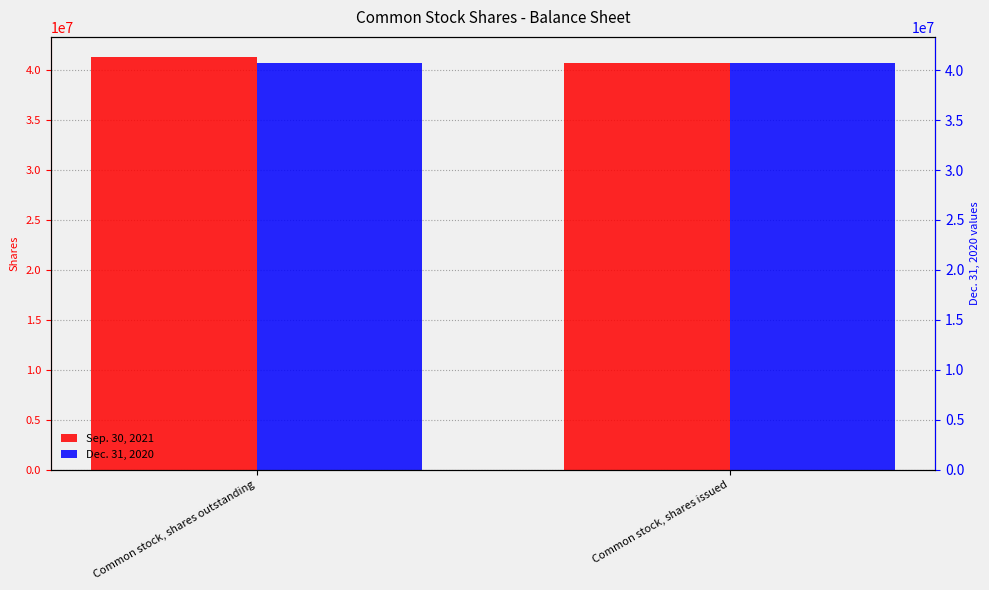

What is the approximate value of Dec. 31, 2020 at Common stock, shares issued?

40692286